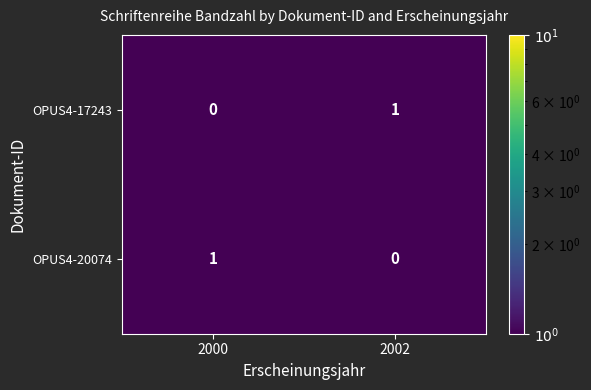

Rank the series at 2002 from lowest to highest value.

OPUS4-20074, OPUS4-17243